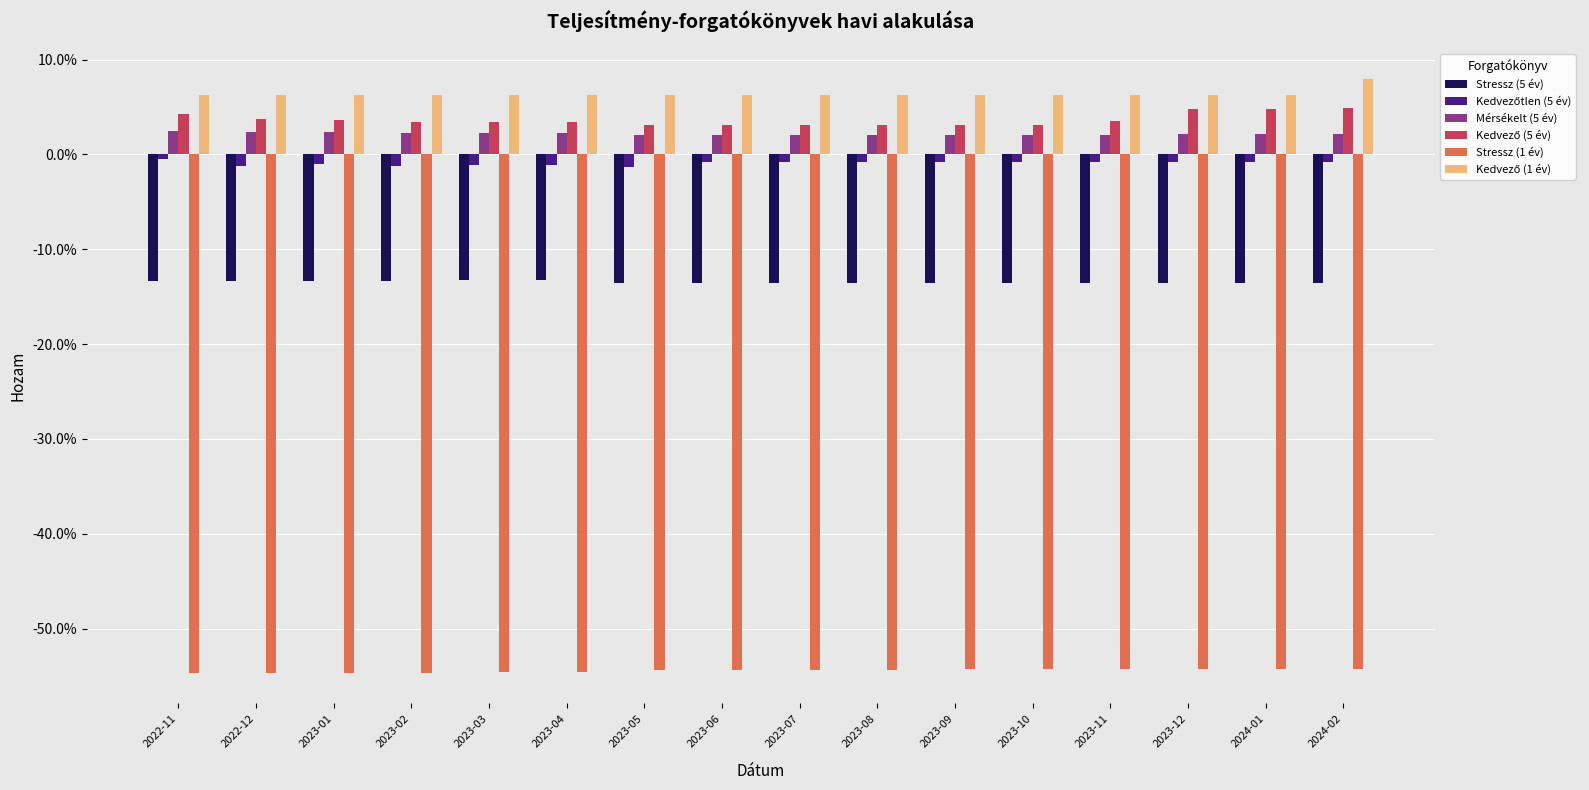

Is the value of Stressz (5 év) at 2022-11 greater than the value of Mérsékelt (5 év) at 2023-04?

No